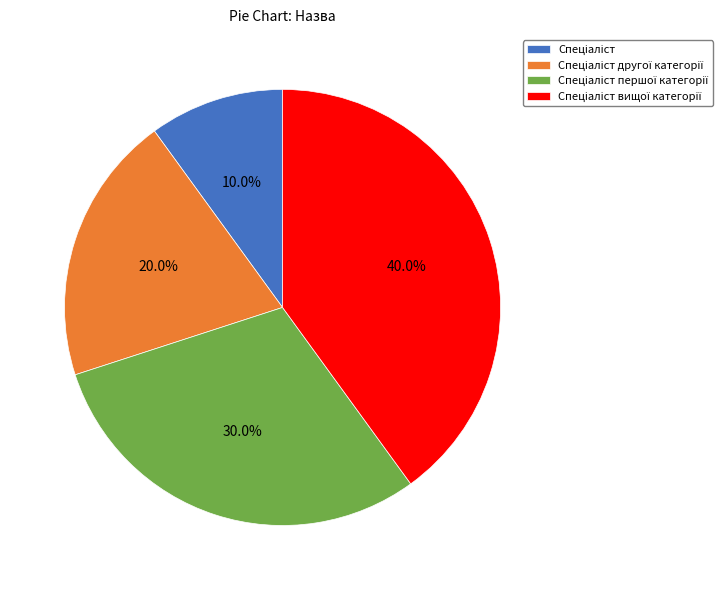

Does any single category account for the majority?

No